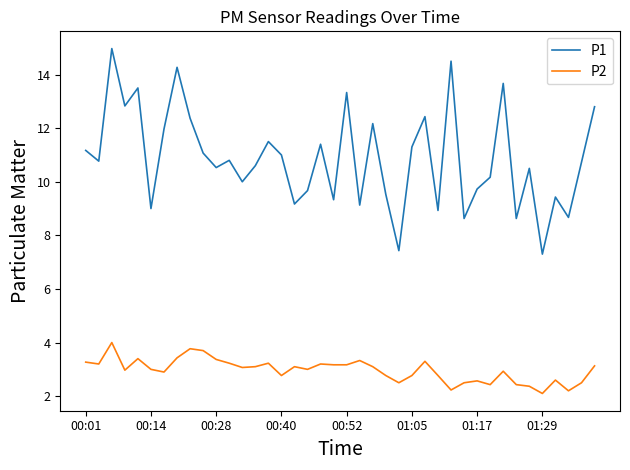

True or false: P2 and P1 cross at least once.

False